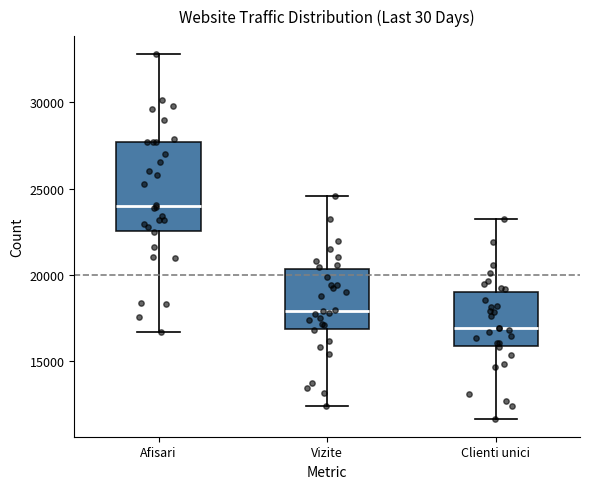

Which box has the lowest median line?

Clienti unici